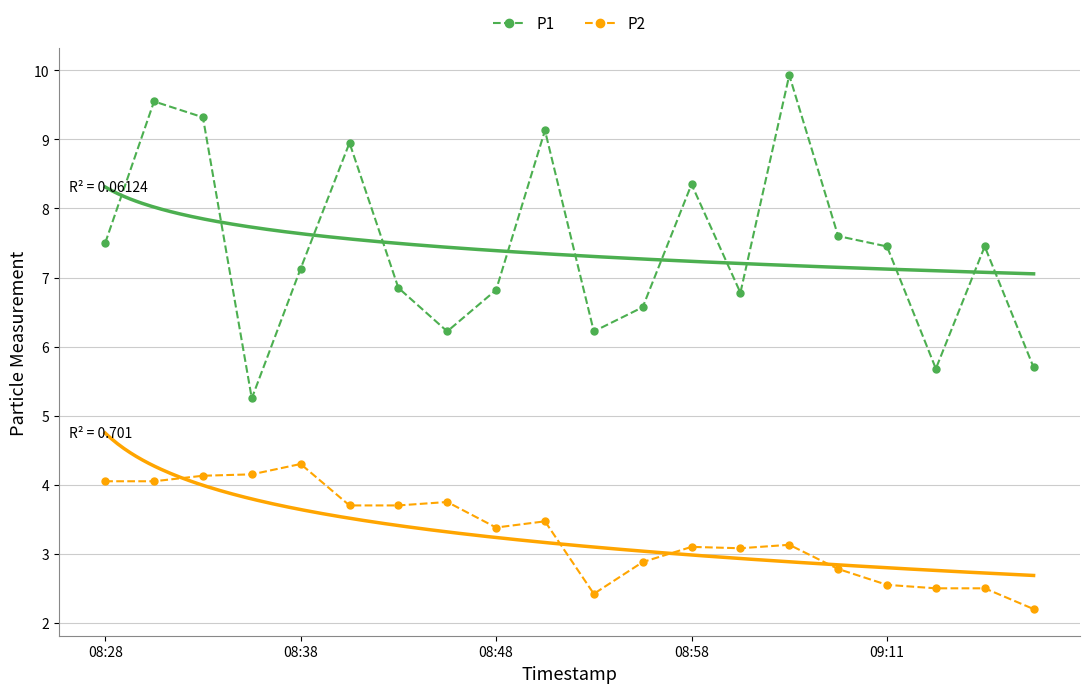

True or false: P1 has more than 1 interior local peaks.

True